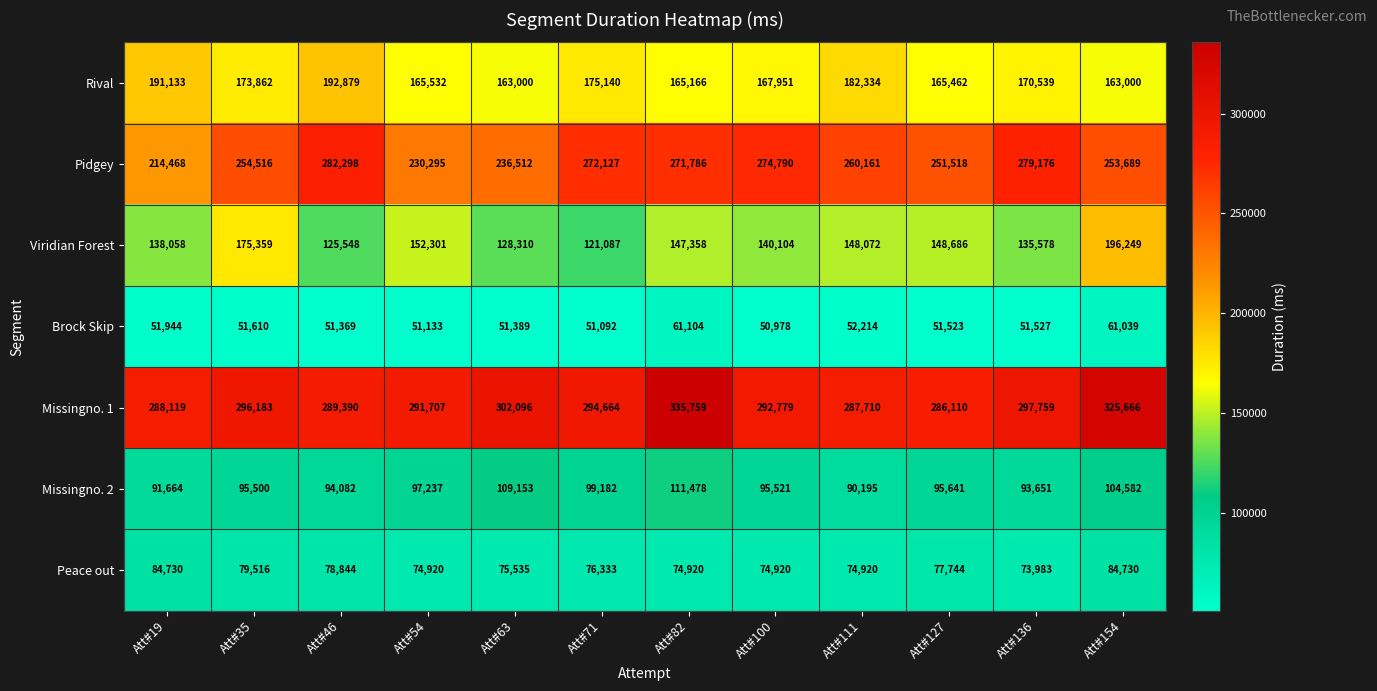

What is the total value across all series at Att#19?

1060116